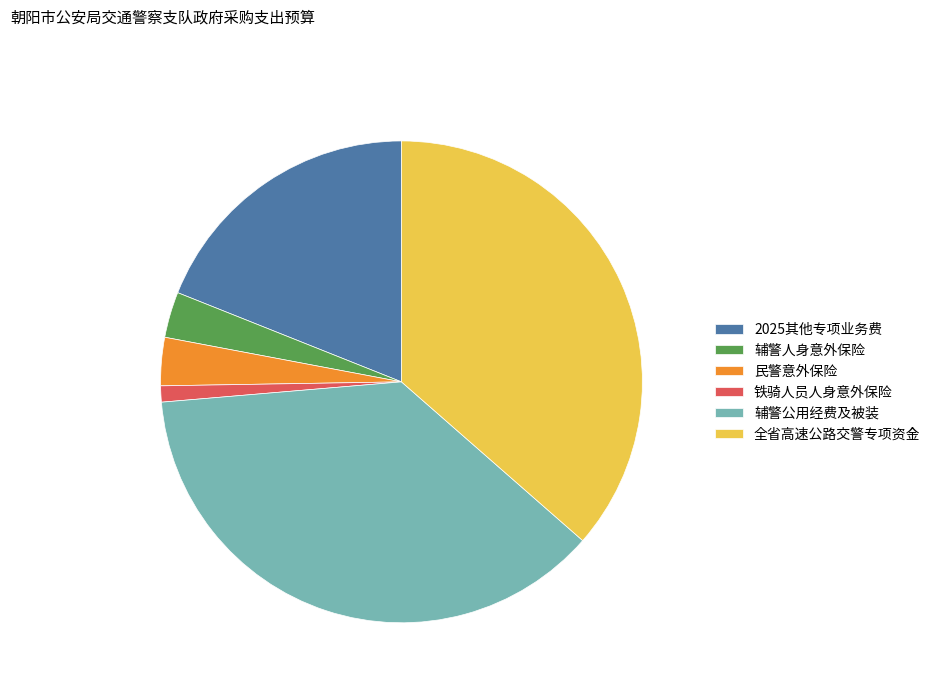

Which category has the smallest portion of the pie?

铁骑人员人身意外保险